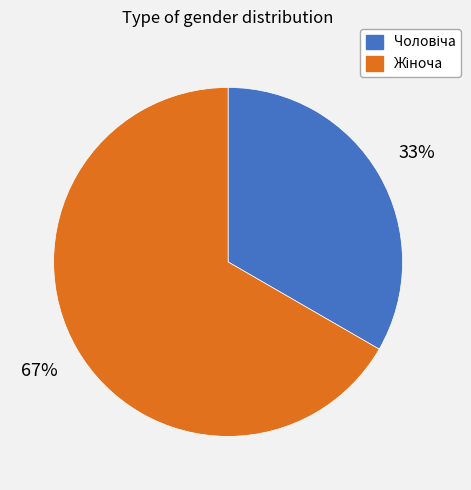

Is there a majority slice in this chart?

Yes